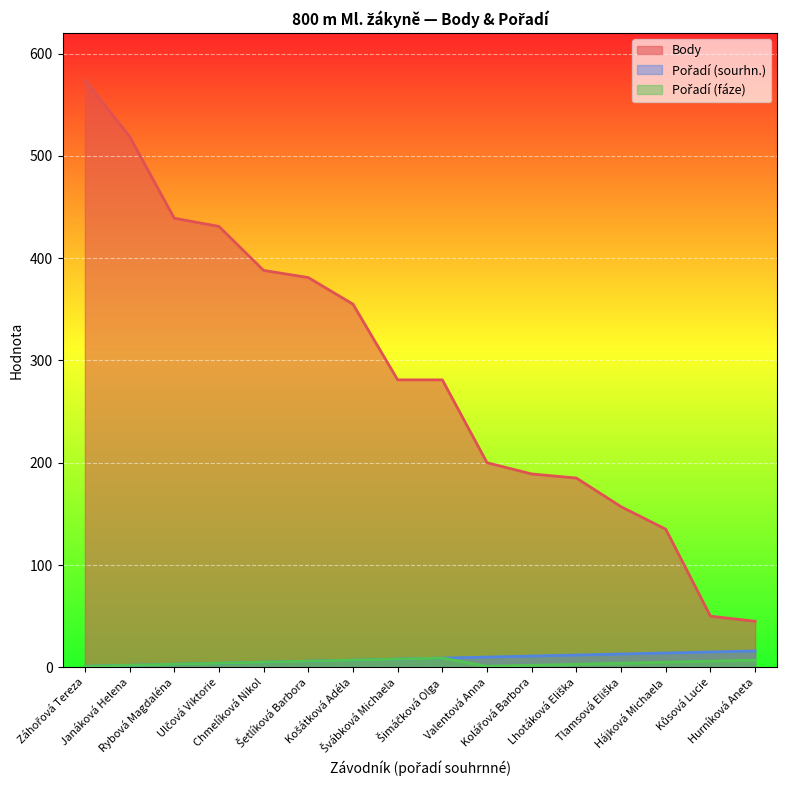

Is the value of Body at Tlamsová Eliška greater than the value of Pořadí (sourhn.) at Valentová Anna?

Yes